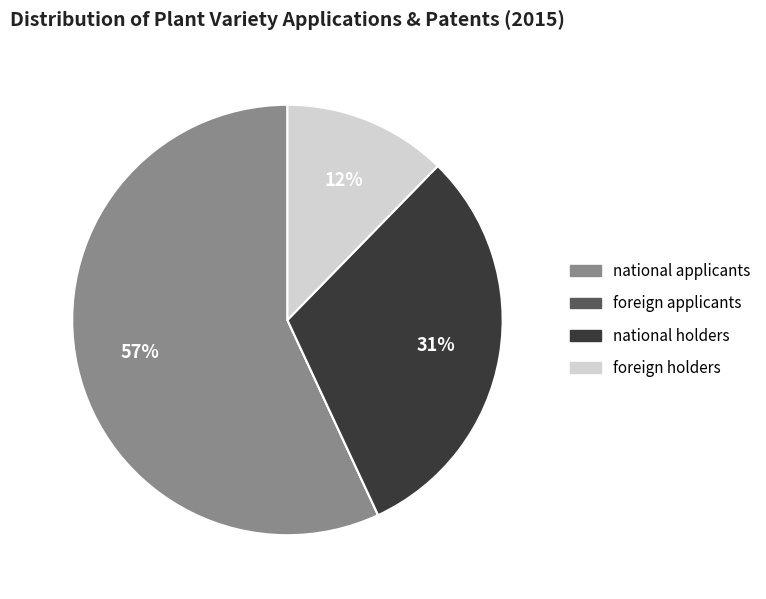

Does foreign holders account for over 50% of the chart?

No